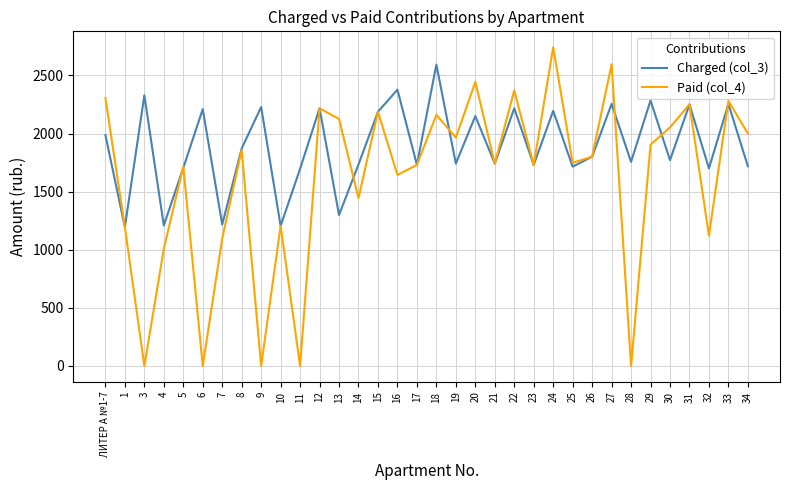

What is the total value across all series at 32?

2820.6